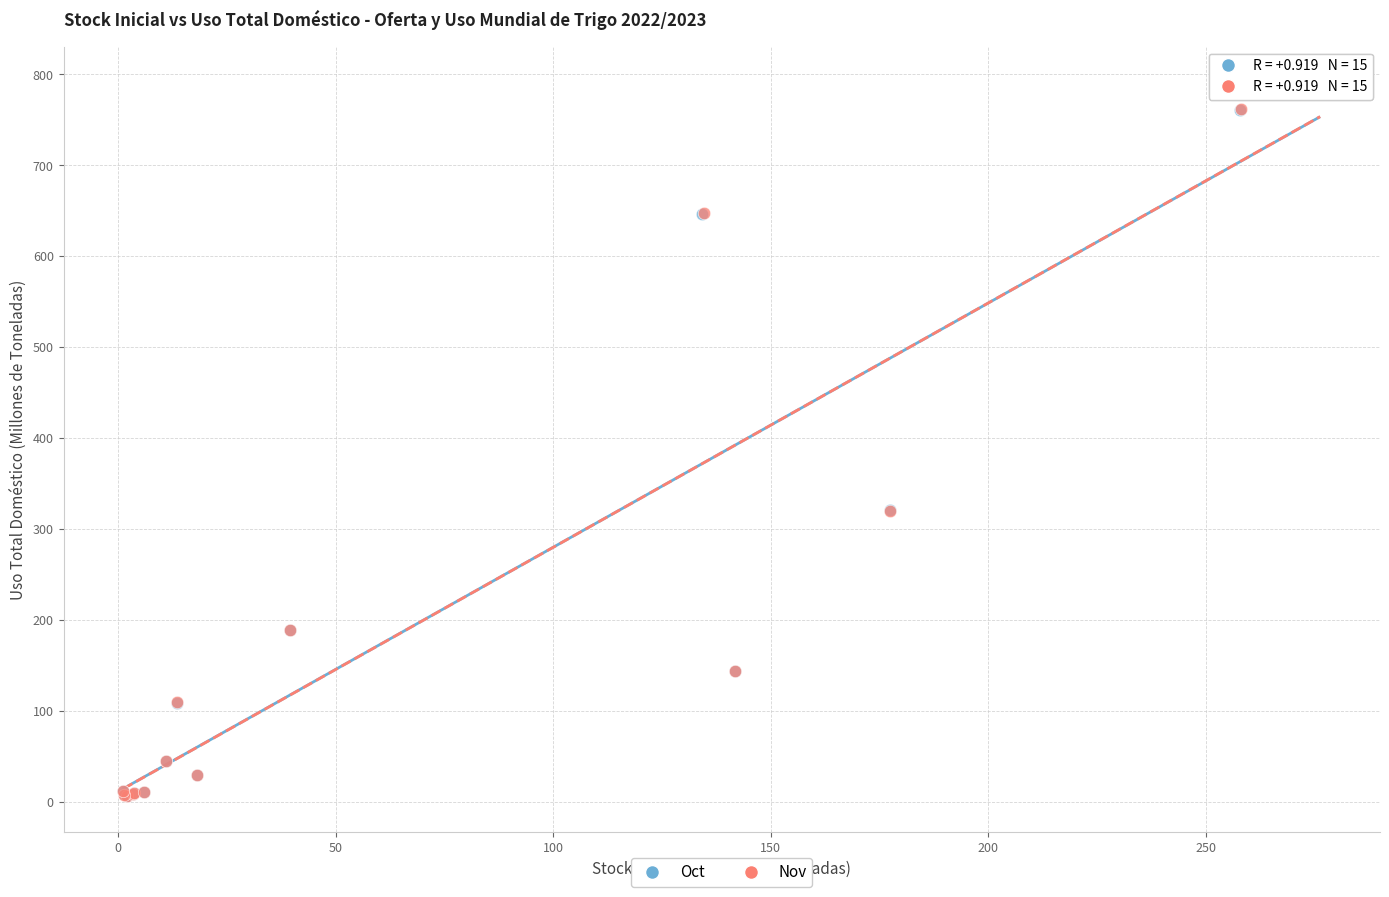

Which series has the largest Y range (max minus min)?

Nov